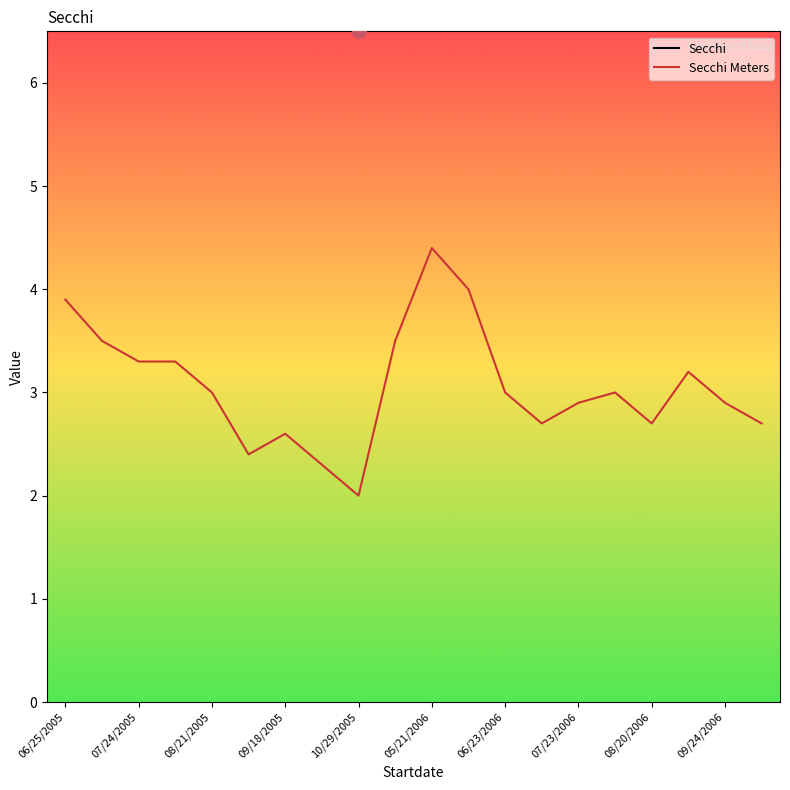

What is the minimum value for Secchi Meters?

2.0